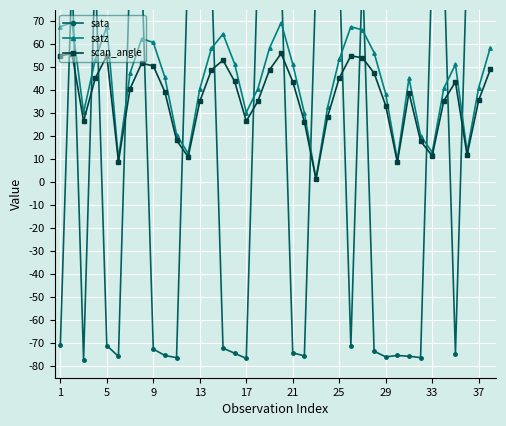

The satz series shows 30.4 at 17. True or false?

True